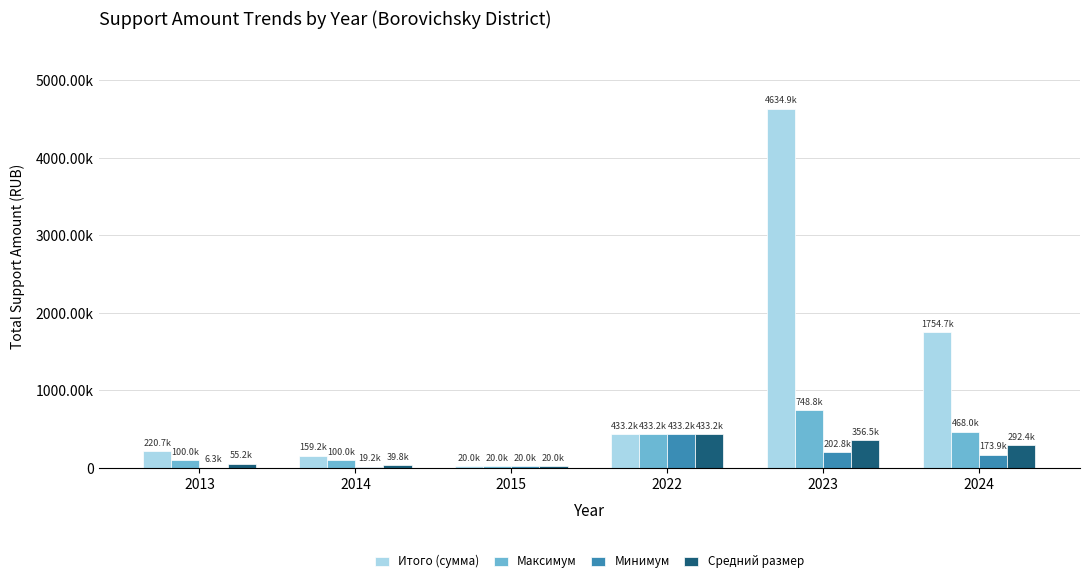

Where is Итого (сумма) nearest to the value 2327451?

2024